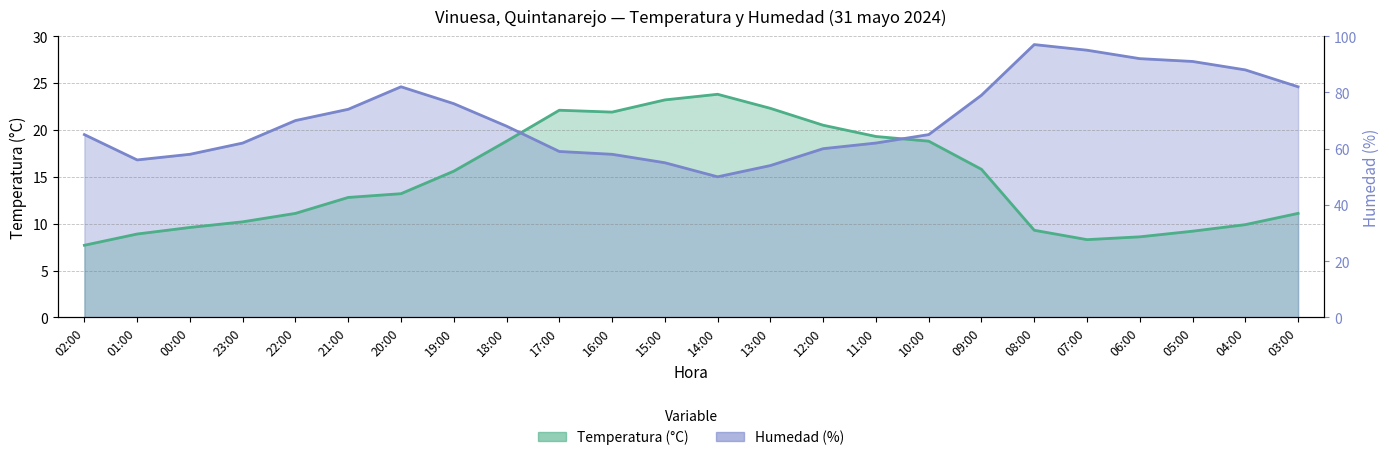

Between 22:00 and 09:00, which series saw the biggest shift?

Temperatura (C)